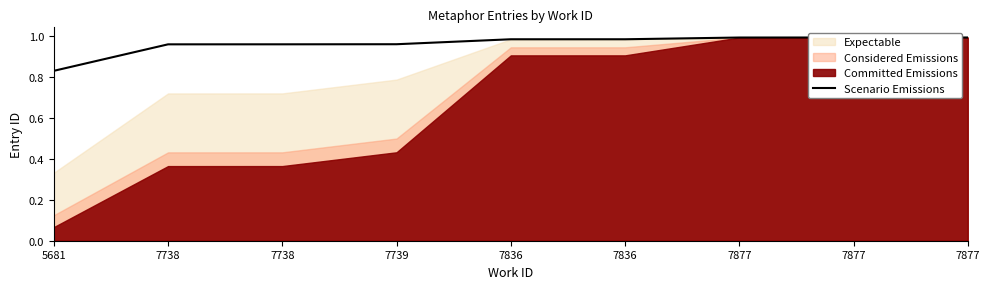

What value does the data have at 7836?

1.0